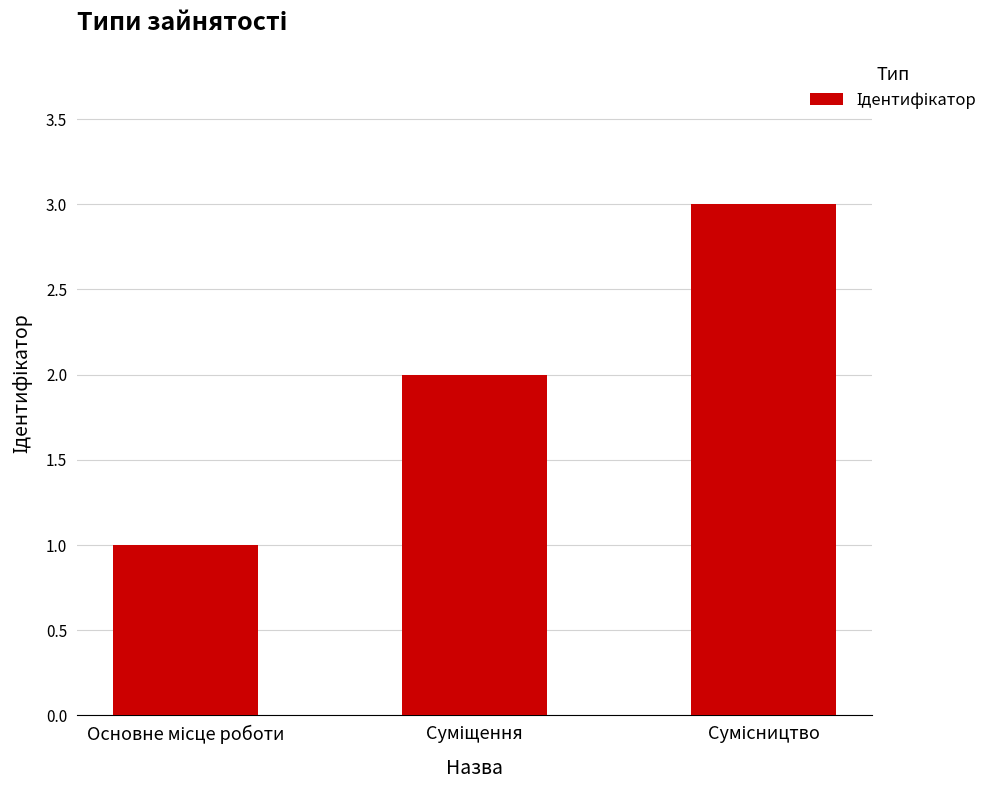

What is the sum of all values?

6